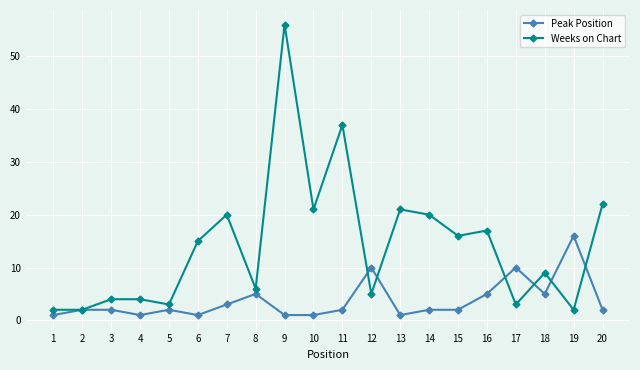

True or false: Weeks on Chart and Peak Position intersect in this chart.

True